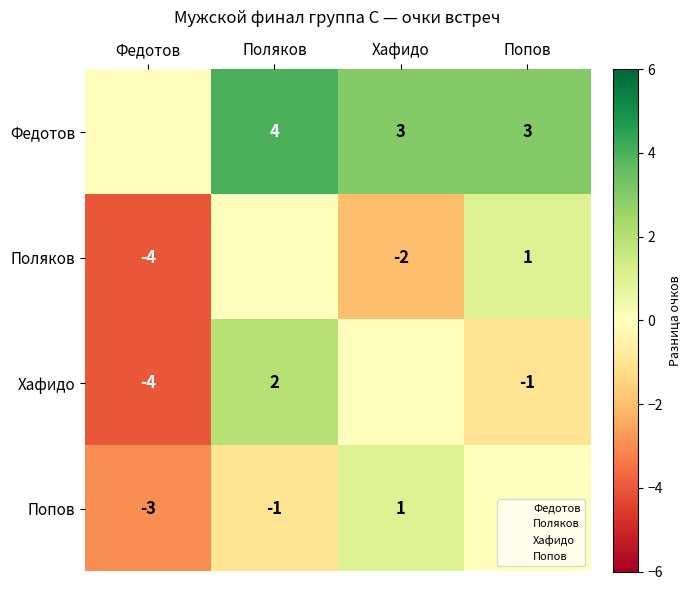

Which series has the largest total across all categories?

Федотов